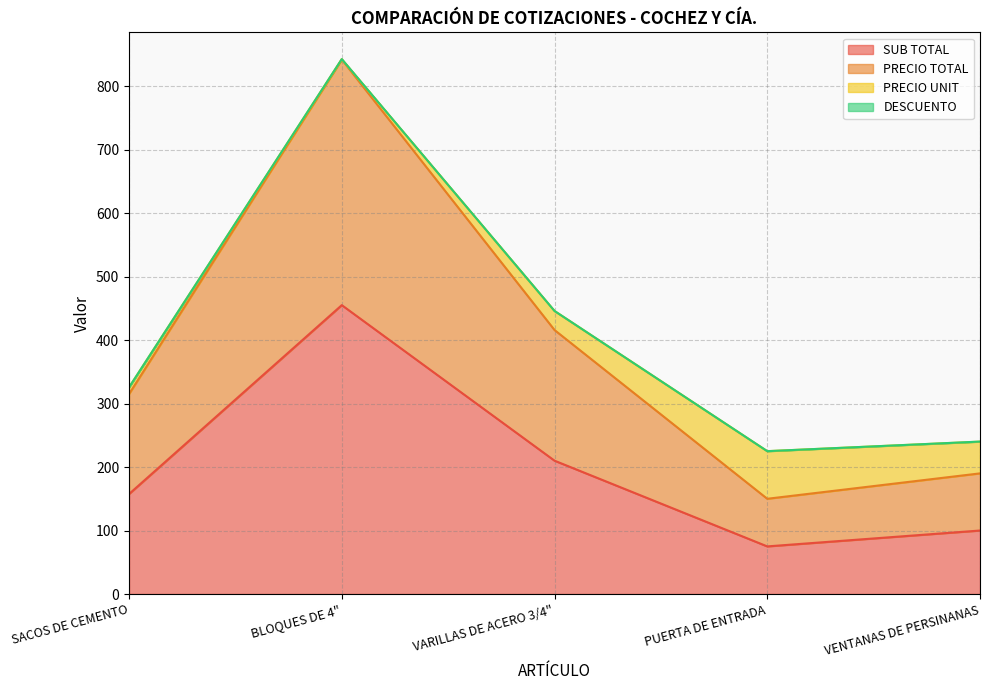

What is the difference between the maximum and minimum values in the PRECIO TOTAL series?

691.8